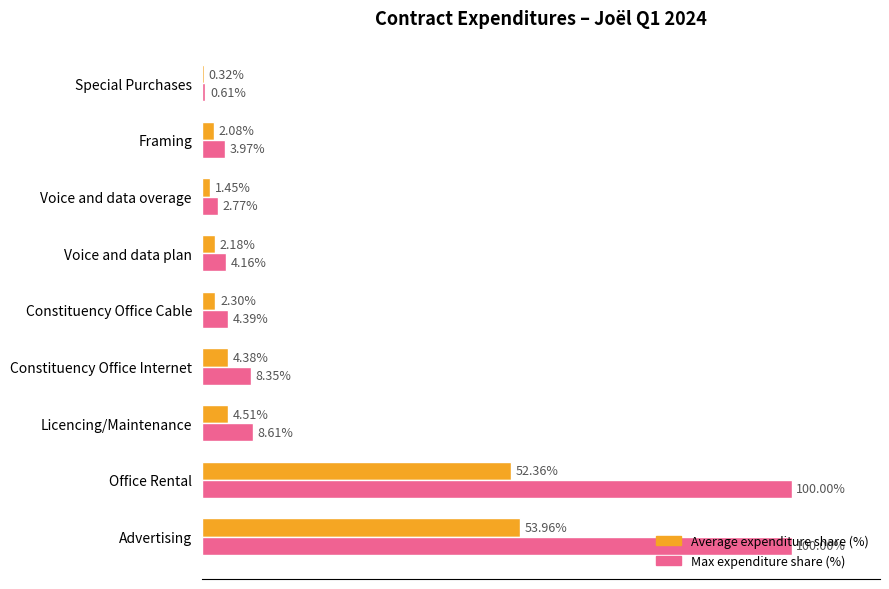

Which series changed the most between Advertising and Framing?

Max expenditure share (%)